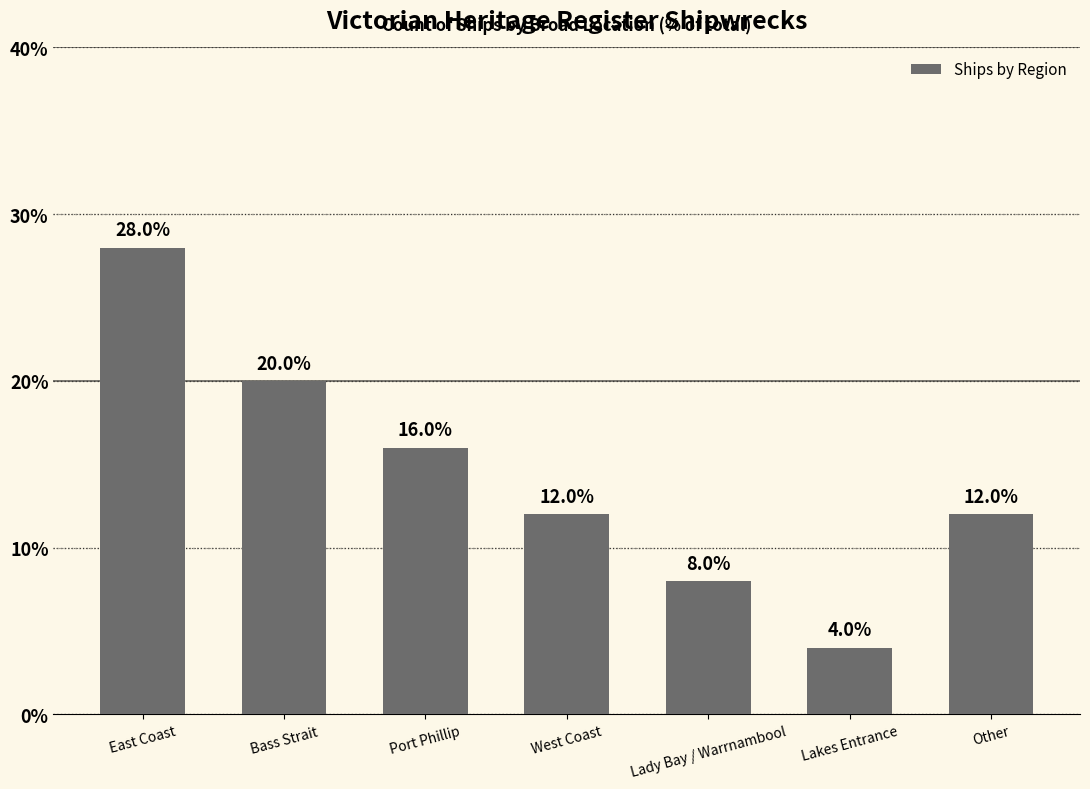

Where is the data nearest to the value 16?

Port Phillip